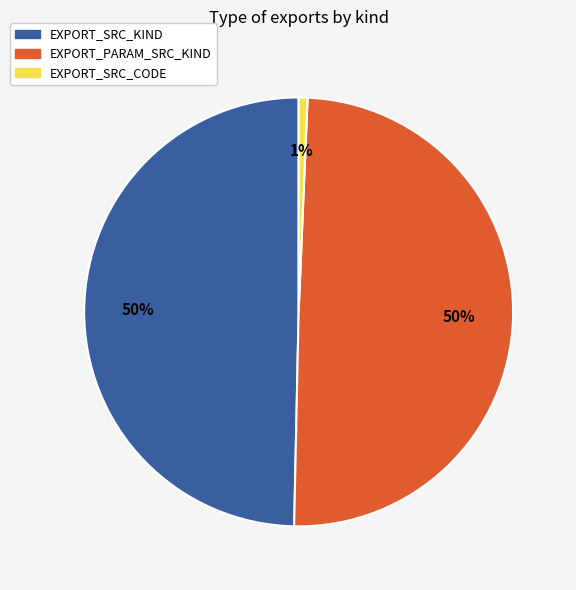

How many segments does this pie chart have?

3